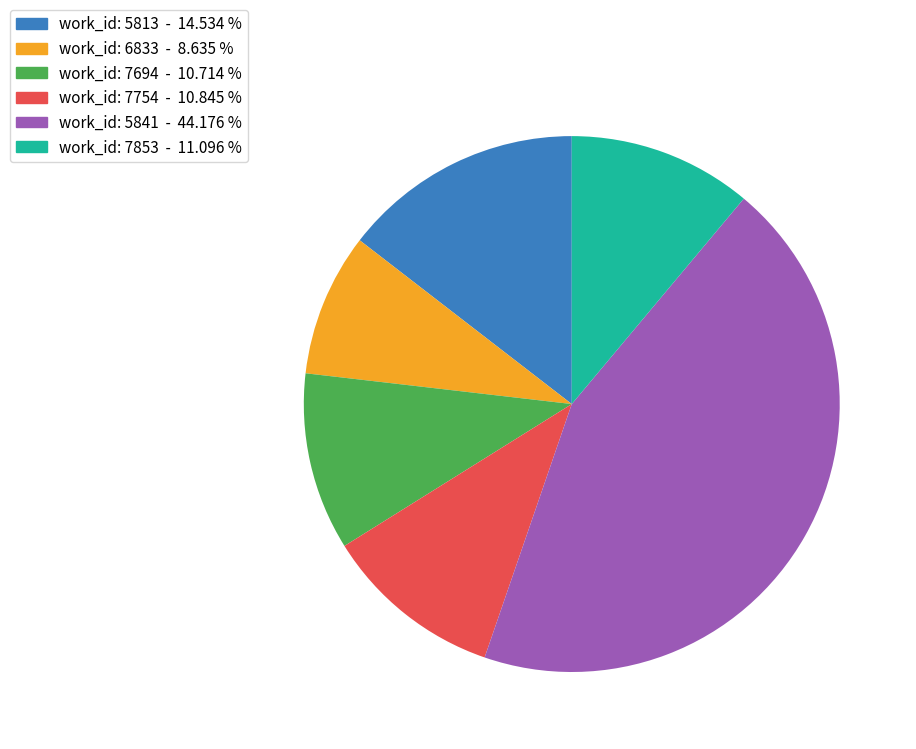

Is there a majority slice in this chart?

No